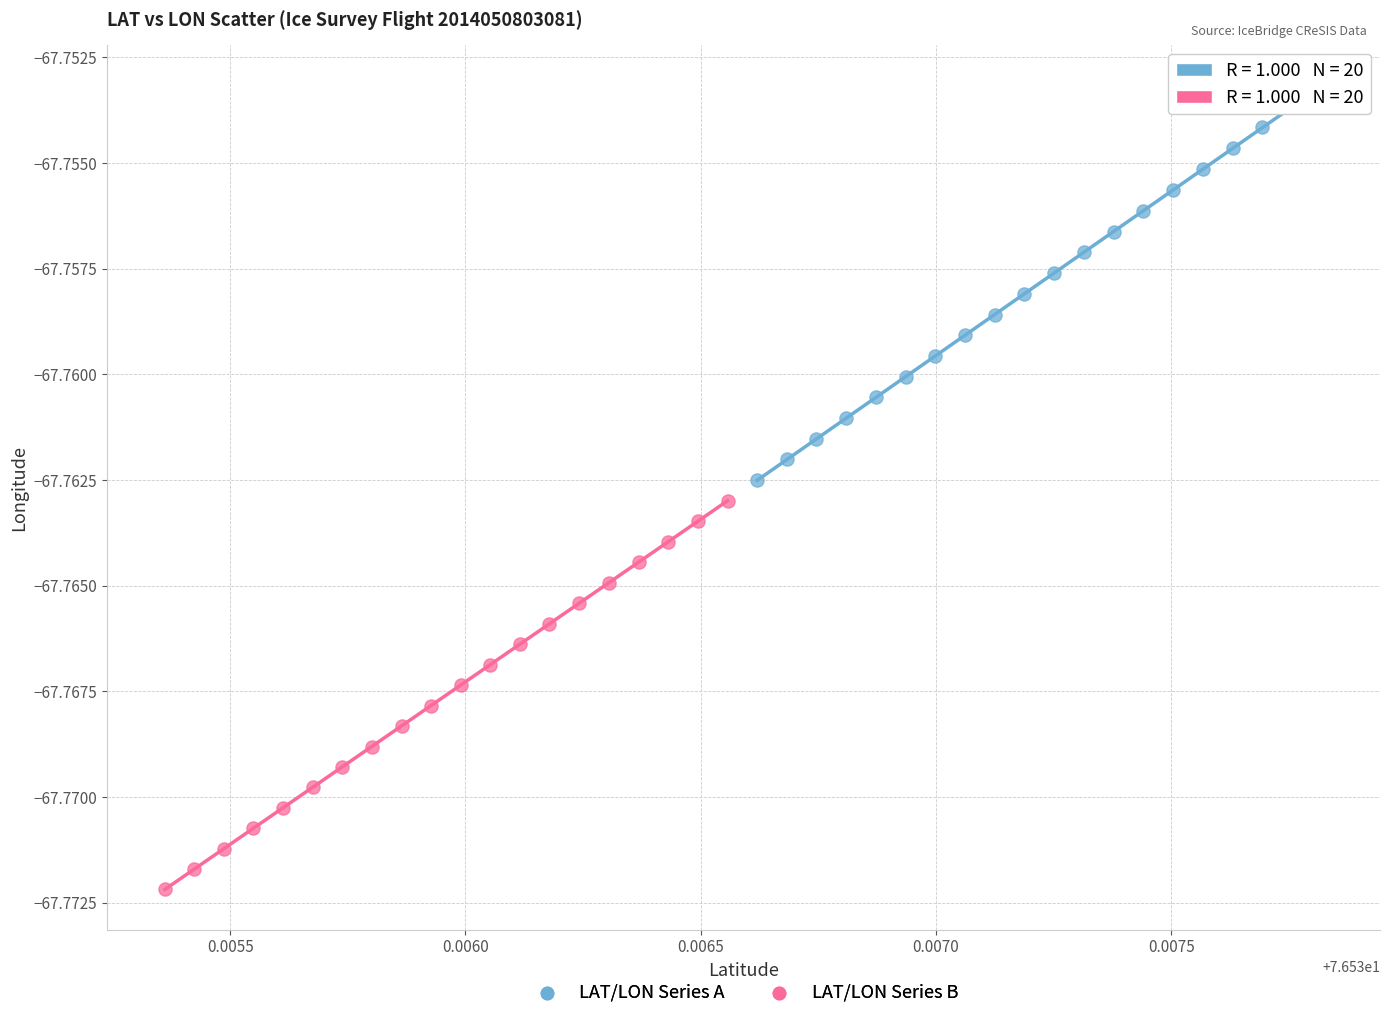

Which series reaches the maximum Y coordinate?

LAT/LON Series A